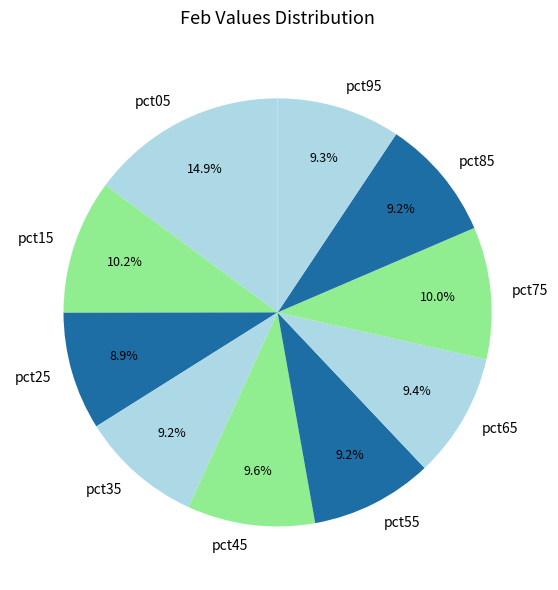

What is the largest slice in the pie chart?

pct05